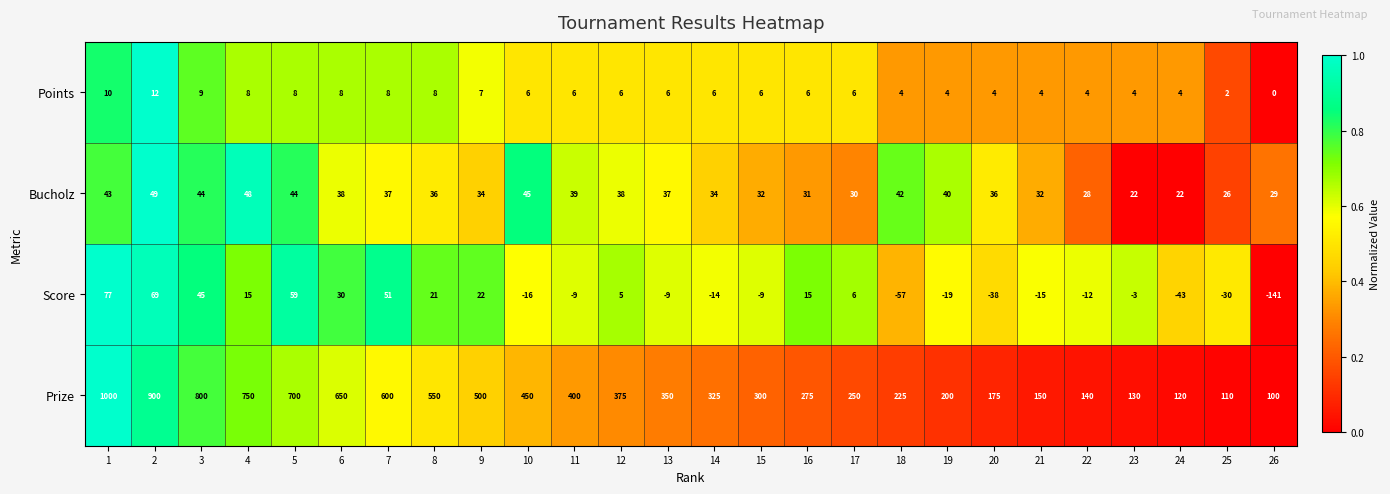

What is the highest value of the Bucholz series?

49